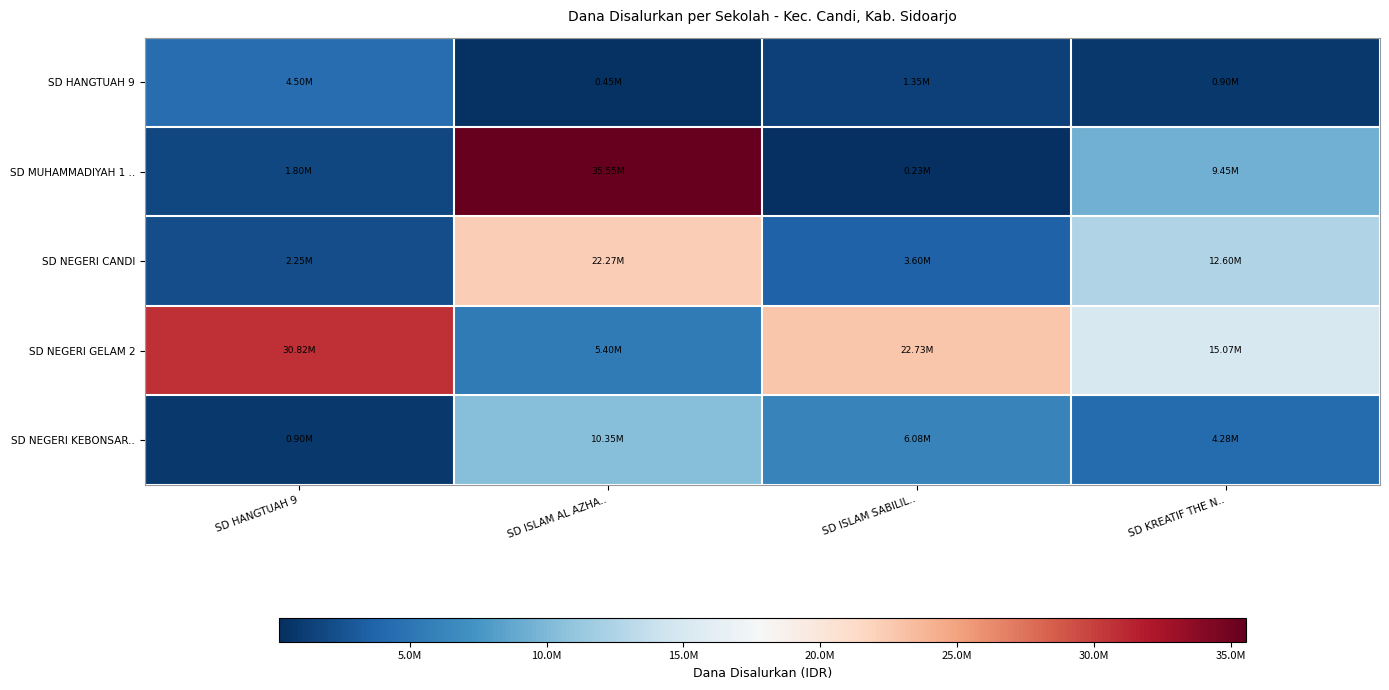

At which category is the sum across all series the highest?

SD ISLAM AL AZHA..